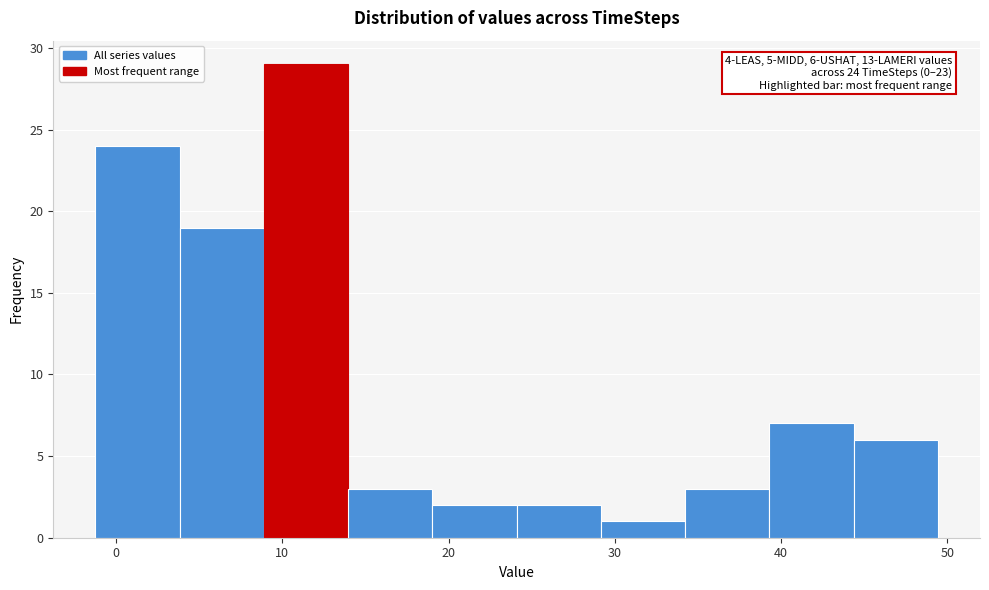

Over which range of the x-axis is the bar tallest?

9 to 14